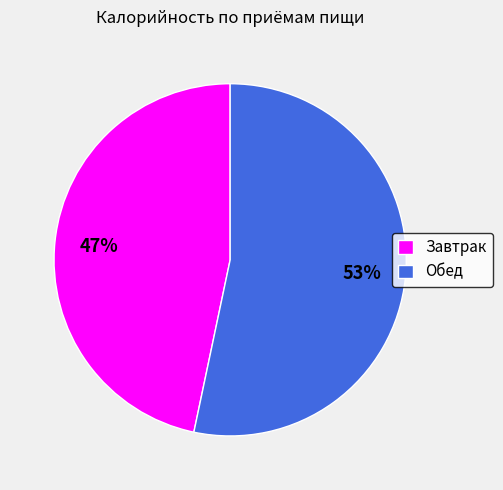

Is it true that Обед is 53% of the pie?

True